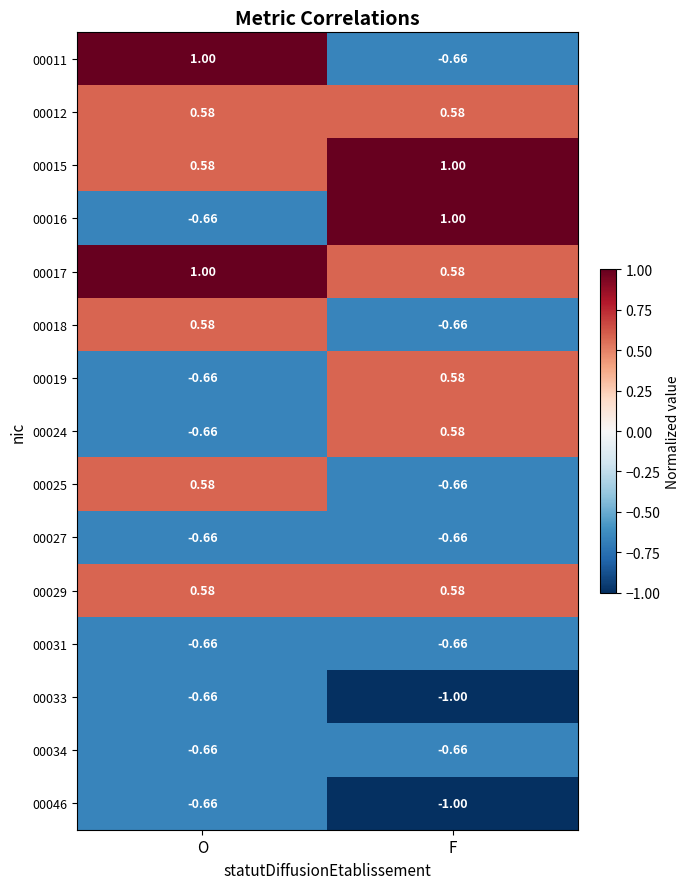

Which label corresponds to the smallest value in the chart?

F